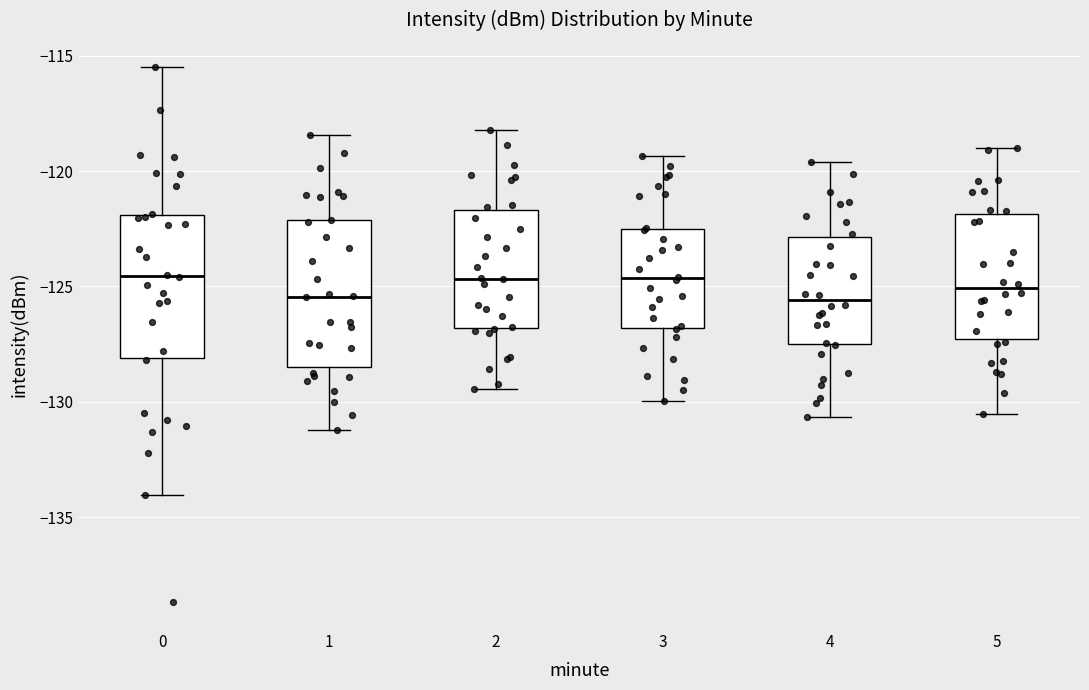

Reading left to right, transcribe this box plot: for each box, give where its median line is, the range the box spans, and where its two whiskers end, as read against the y-axis. The values are not printed on the chart, so give them approximately, as read against the axis.

0: median -124.5, box -128.0 to -122.0, whiskers -134.0 to -115.5
1: median -125.5, box -128.5 to -122.0, whiskers -131.0 to -118.5
2: median -124.5, box -127.0 to -121.5, whiskers -129.5 to -118.0
3: median -124.5, box -127.0 to -122.5, whiskers -130.0 to -119.5
4: median -125.5, box -127.5 to -123.0, whiskers -130.5 to -119.5
5: median -125.0, box -127.5 to -122.0, whiskers -130.5 to -119.0